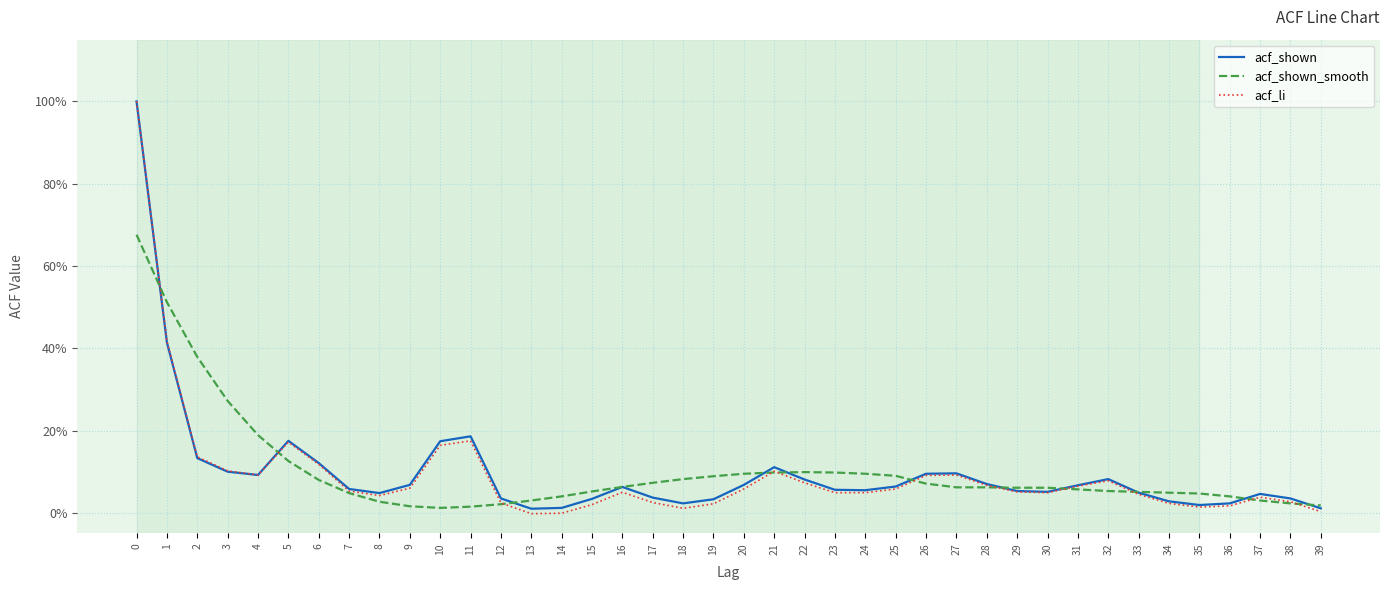

Which series changed the most between 23 and 35?

acf_shown_smooth